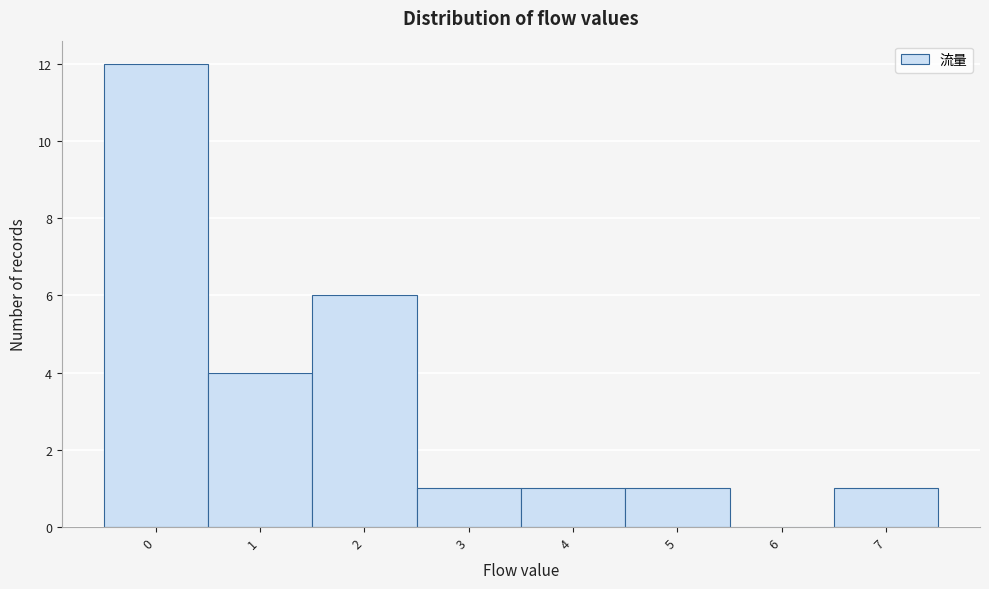

Reading left to right, transcribe this chart: for each bar, give the range it covers on the x-axis and its height. The values are not printed on the chart, so give them approximately, as read against the axis.

-0.5 to 0.5: 12
0.5 to 1.5: 4
1.5 to 2.5: 6
2.5 to 3.5: 1
3.5 to 4.5: 1
4.5 to 5.5: 1
5.5 to 6.5: 0
6.5 to 7.5: 1